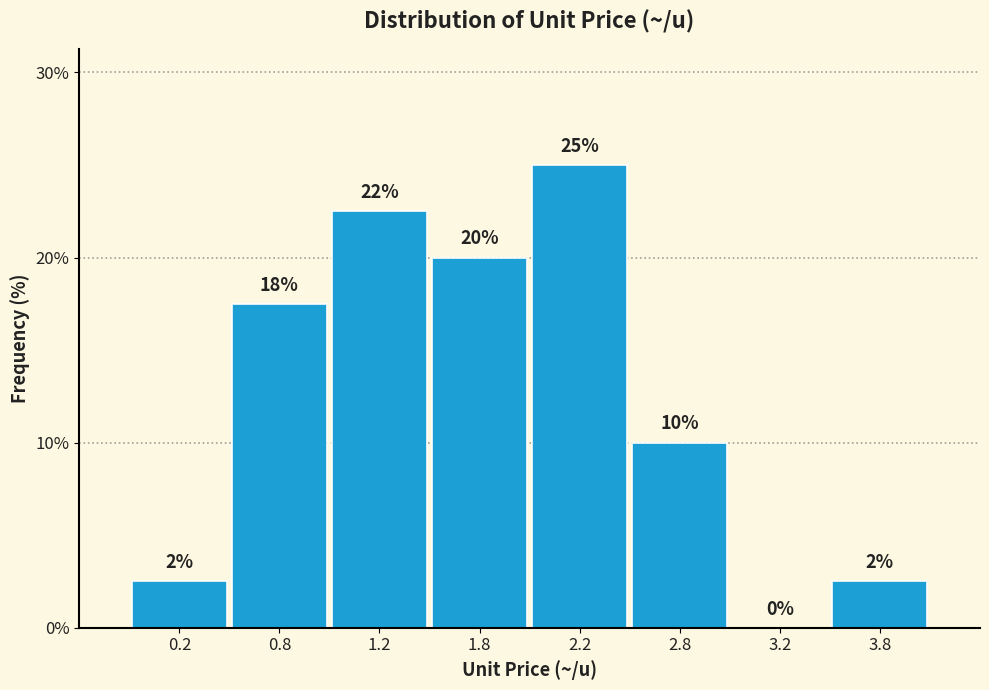

What is the maximum value shown in the chart?

25.0